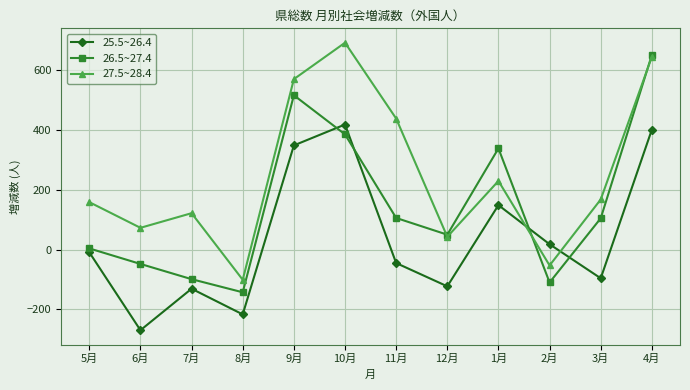

Which label corresponds to the smallest value in the chart?

6月